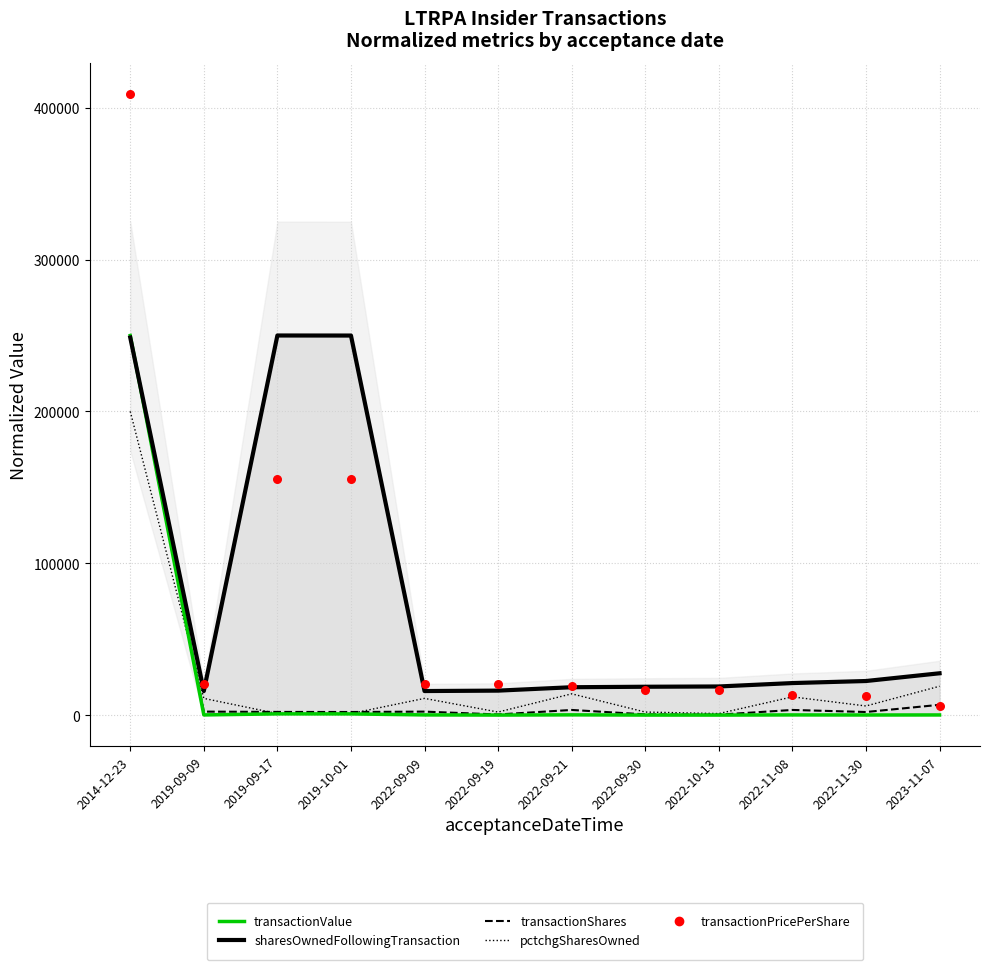

Which series has the largest total across all categories?

sharesOwnedFollowingTransaction